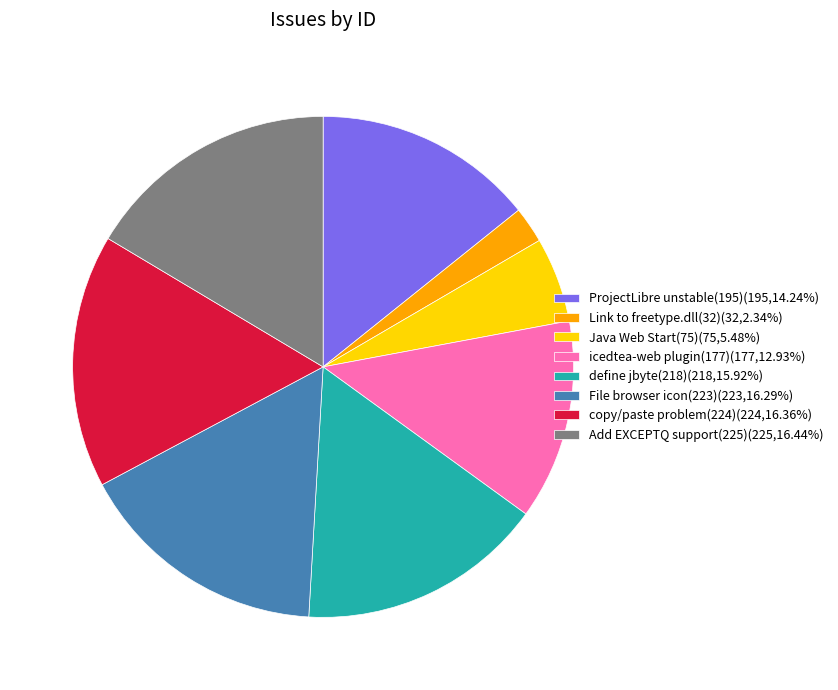

Approximately how many times larger is the value at Add EXCEPTQ support(225)(225,16.44%) compared to define jbyte(218)(218,15.92%)?

1.0